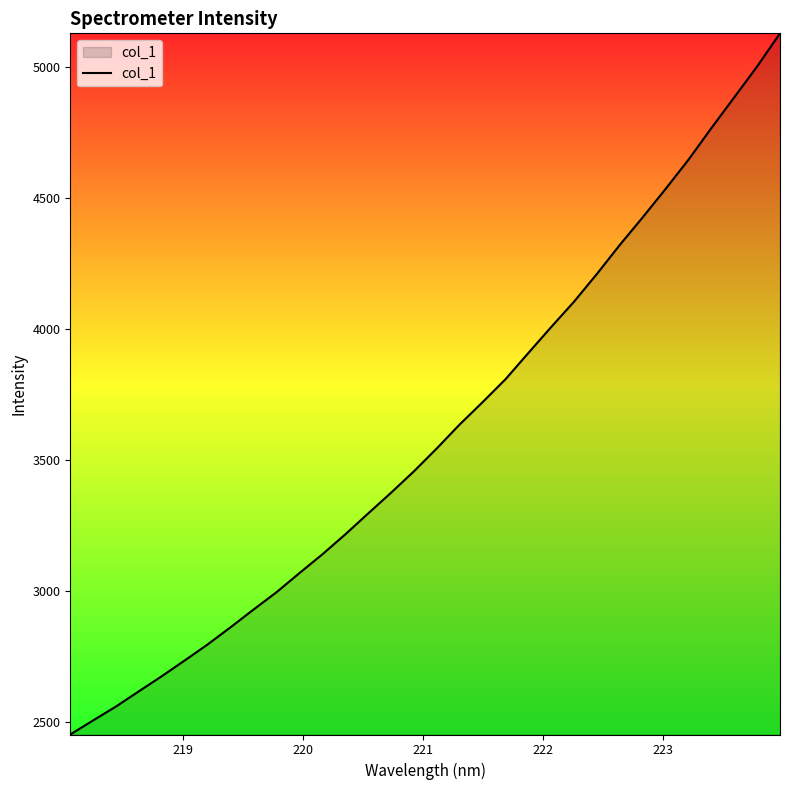

How many categories are shown in the chart?

32